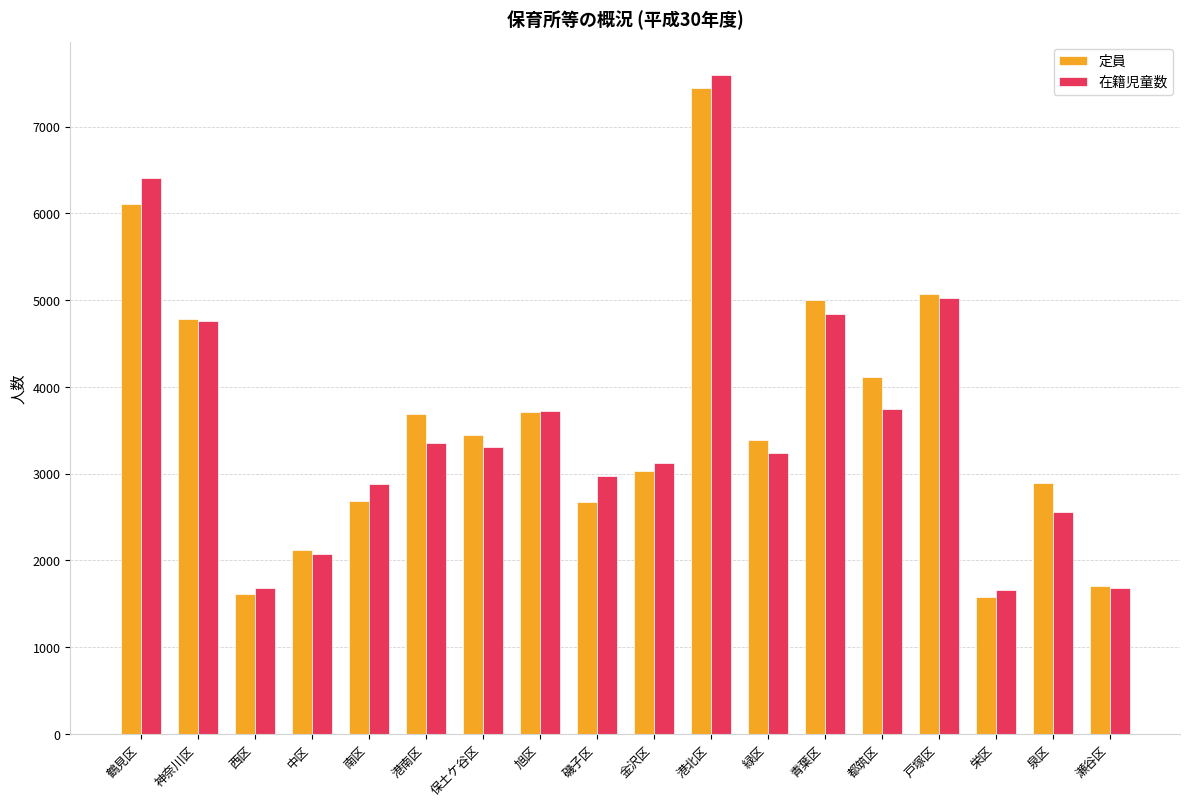

Rank the series at 港北区 from lowest to highest value.

定員, 在籍児童数